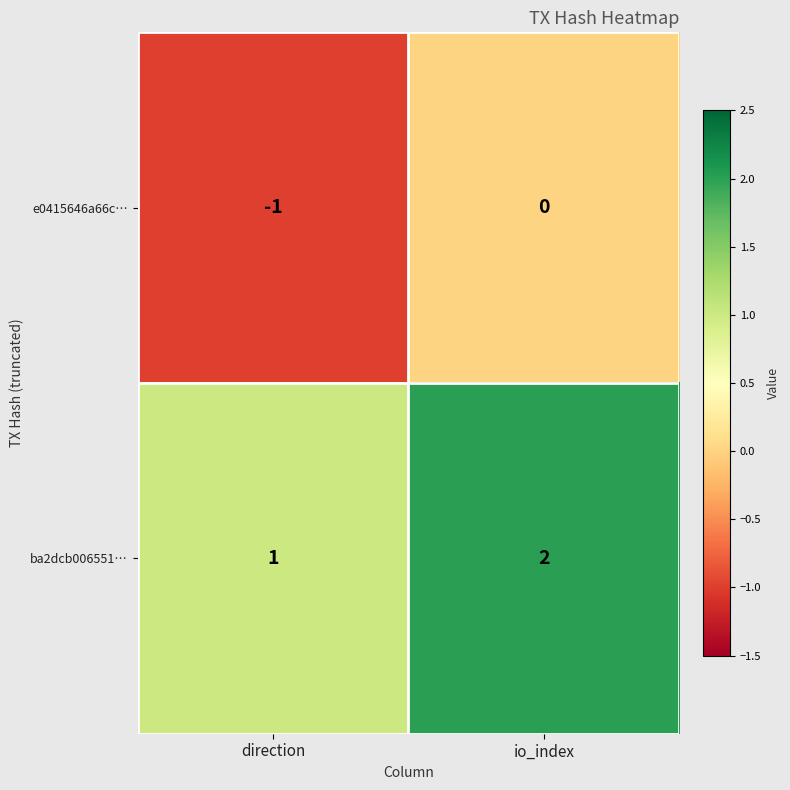

Reading right to left, transcribe all the data shown in this chart.

e0415646a66c…: 0	-1
ba2dcb006551…: 2	1